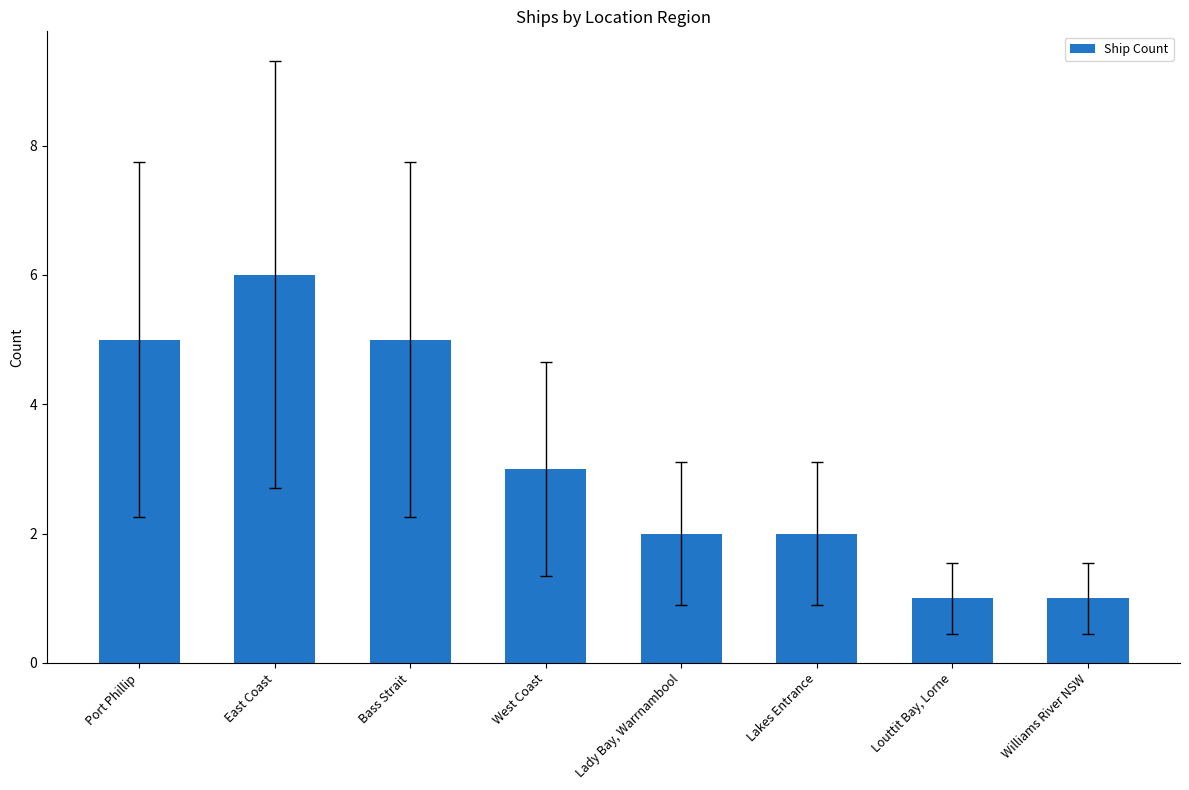

What is the sum of the values at Louttit Bay, Lorne and Lady Bay, Warrnambool?

3